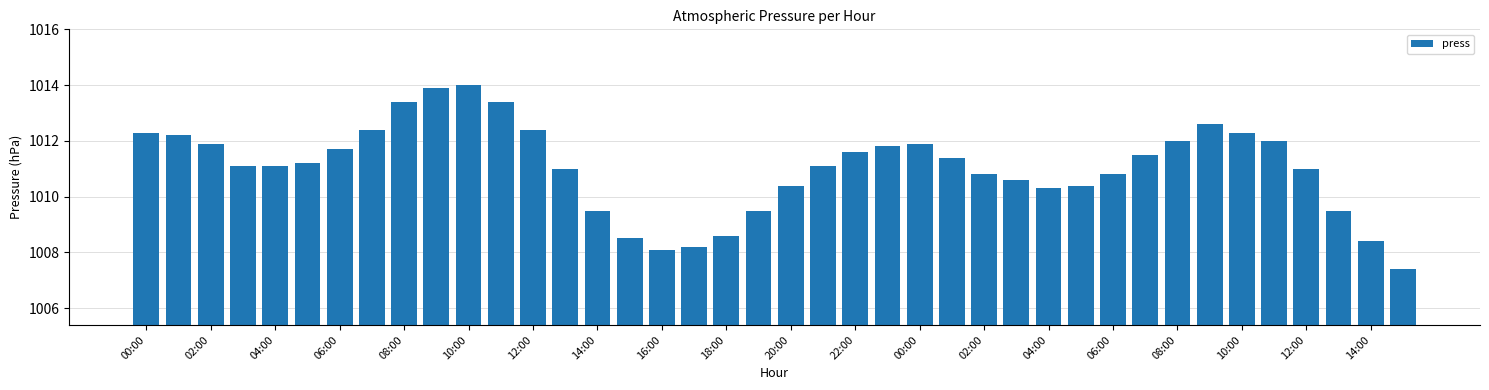

What is the value of the 35th bar from the left?

1012.3